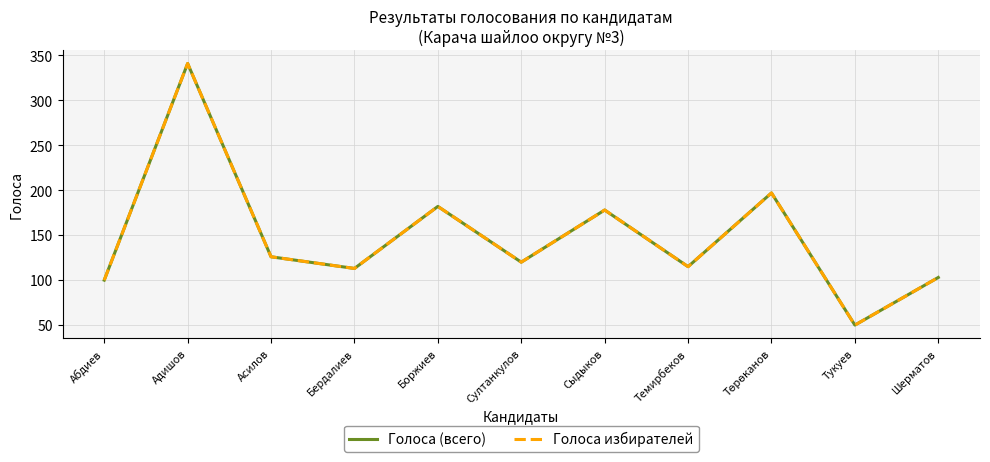

Which series changed the most between Абдиев and Бердалиев?

Голоса (всего)